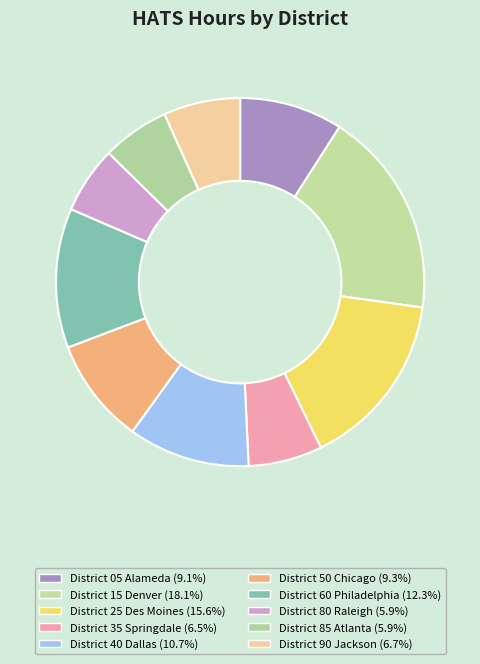

Rank the categories by value from highest to lowest.

District 15 Denver, District 25 Des Moines, District 60 Philadelphia, District 40 Dallas, District 50 Chicago, District 05 Alameda, District 90 Jackson, District 35 Springdale, District 85 Atlanta, District 80 Raleigh